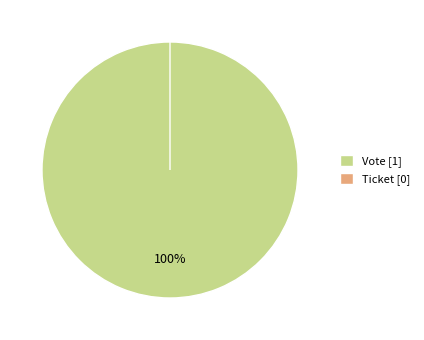

Is Ticket the majority of the pie?

No